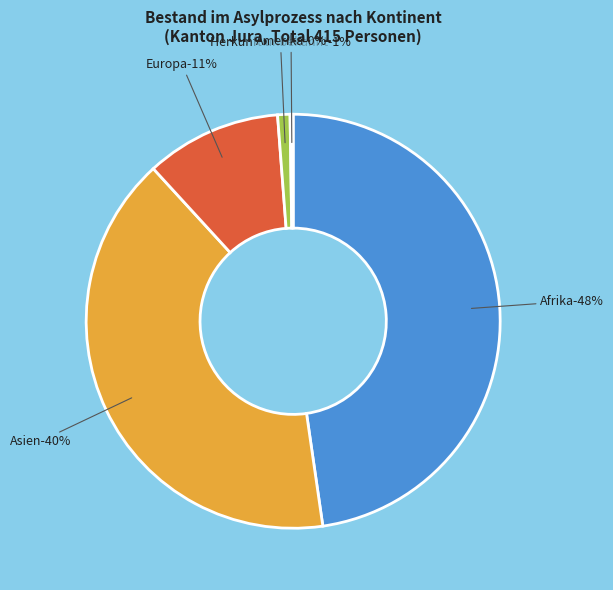

The Herkunft unbekannt slice represents 11% of the pie. True or false?

False